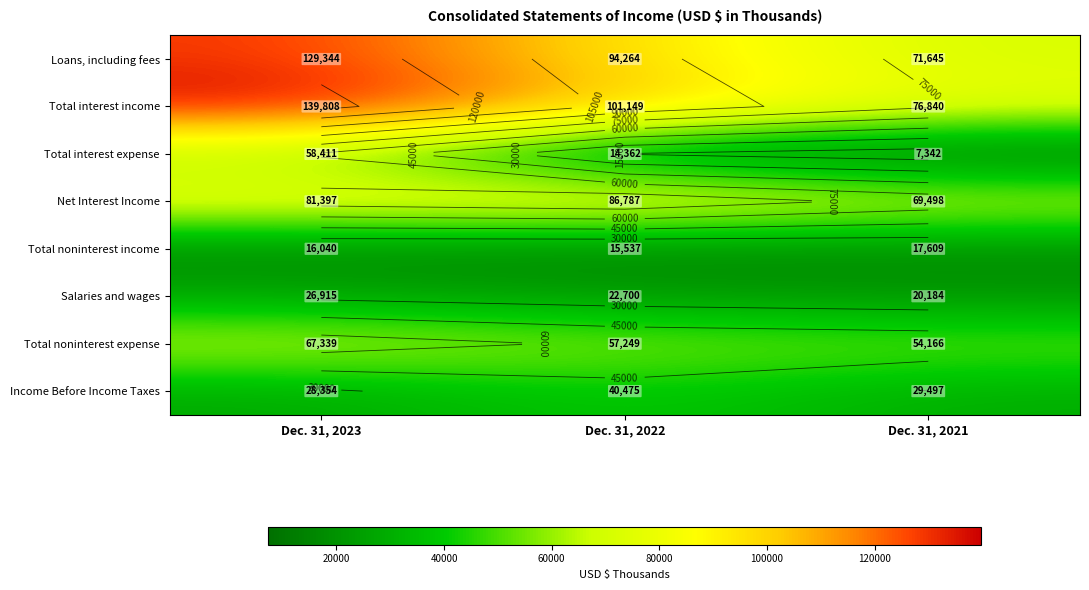

What is the spread (max minus min) of values at Dec. 31, 2022?

86787